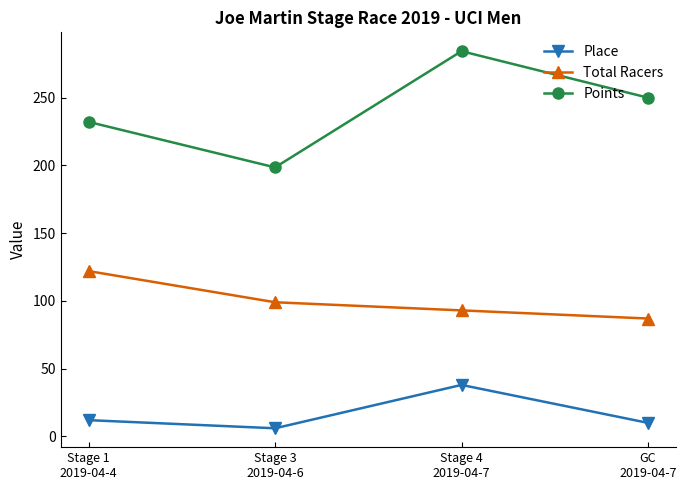

The value of Total Racers at Stage 3
2019-04-6 is 99.0. True or false?

True